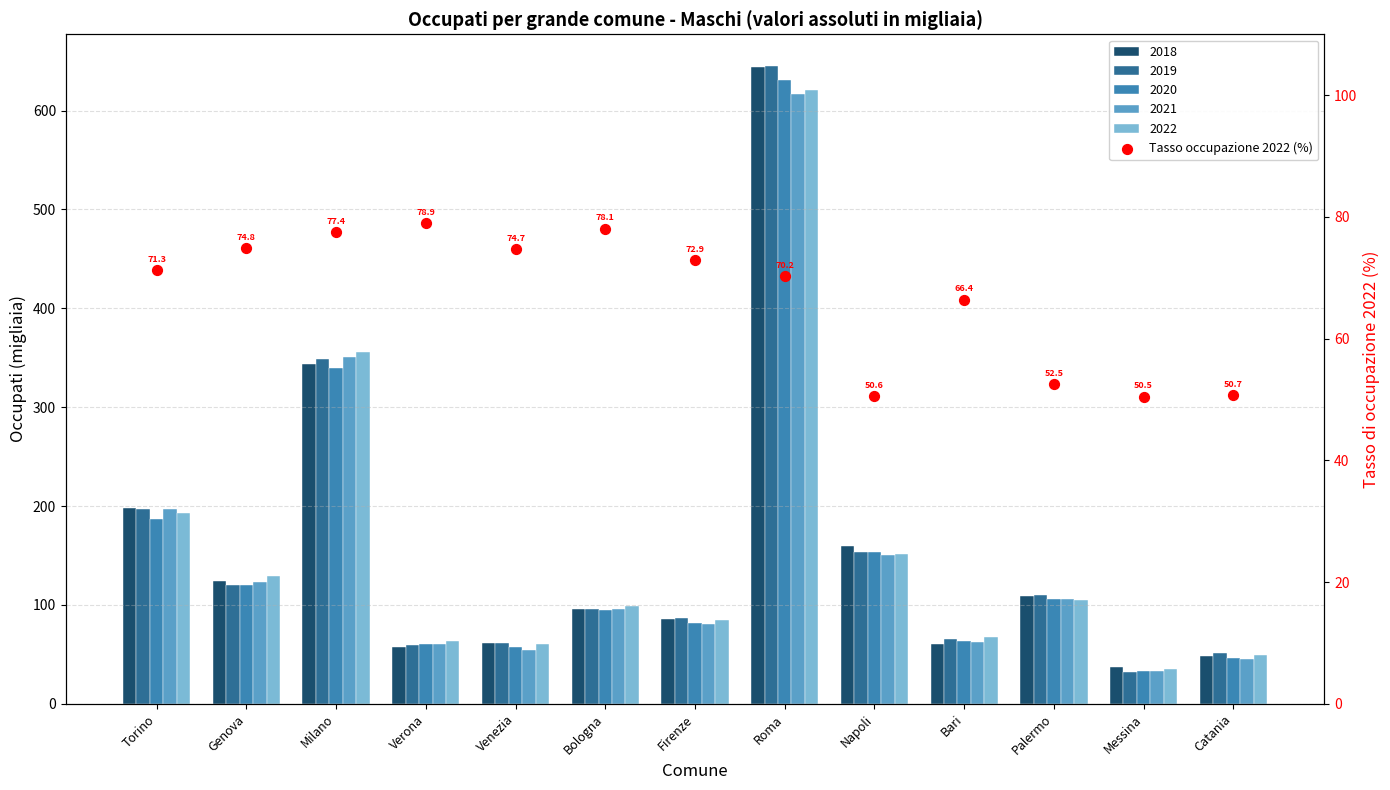

Which has a higher value, Roma or Firenze?

Firenze